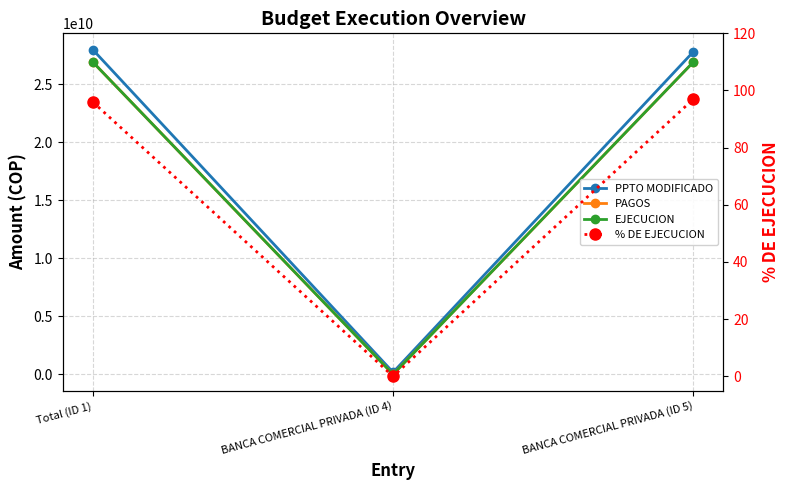

Is this an area chart (filled region under the line)?

No